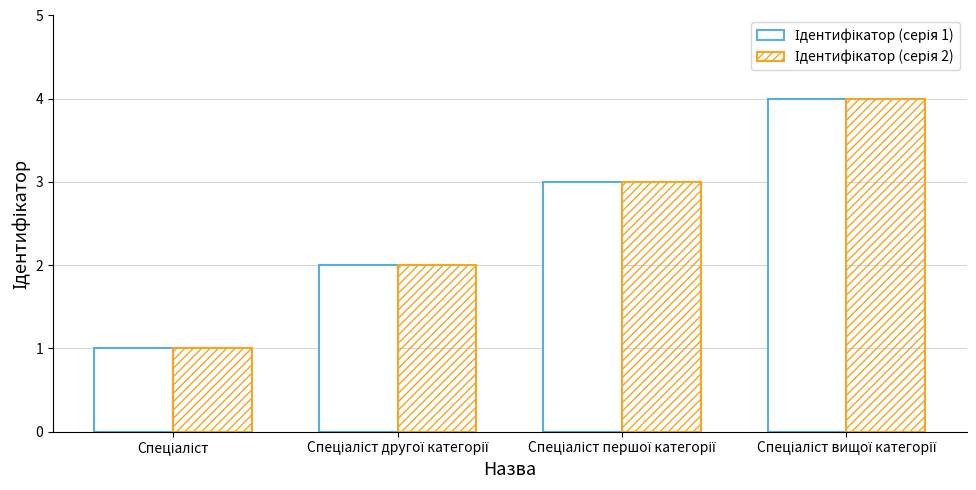

What is the maximum value shown in the chart?

4